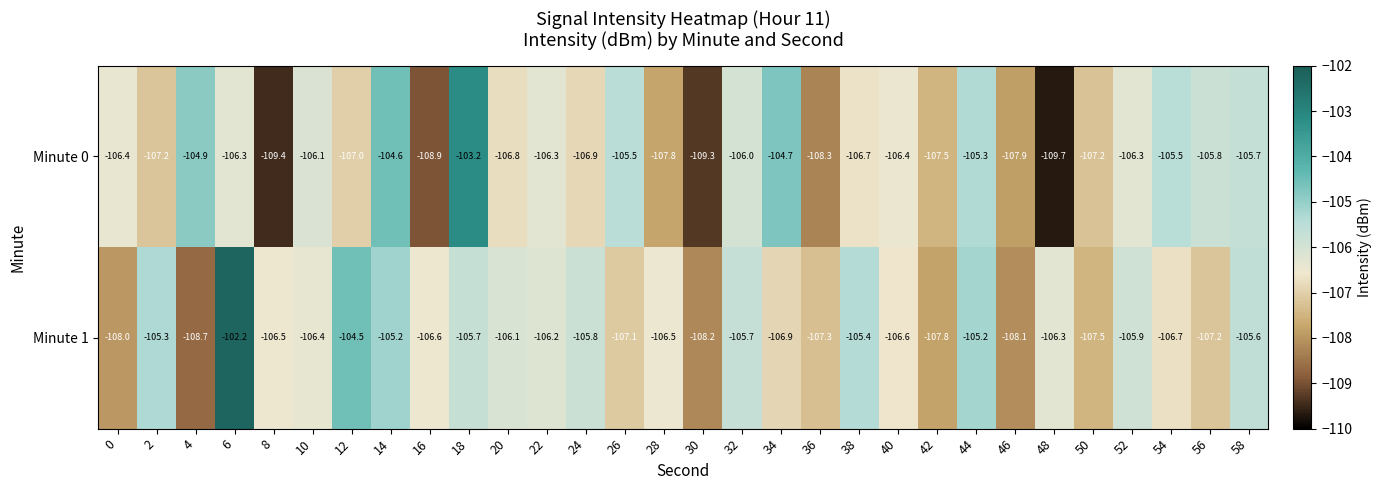

What is the average value of the Minute 0 series?

-106.7